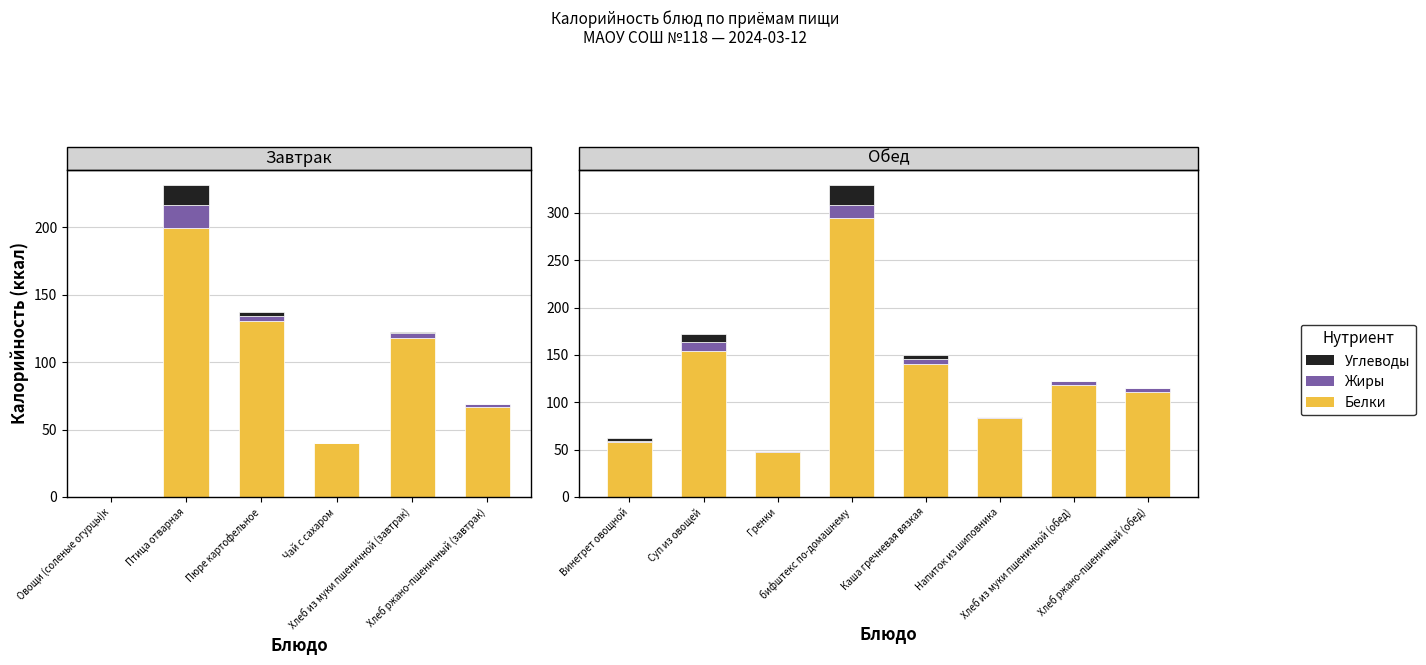

What are all the series names shown in the legend?

Белки, Жиры, Углеводы